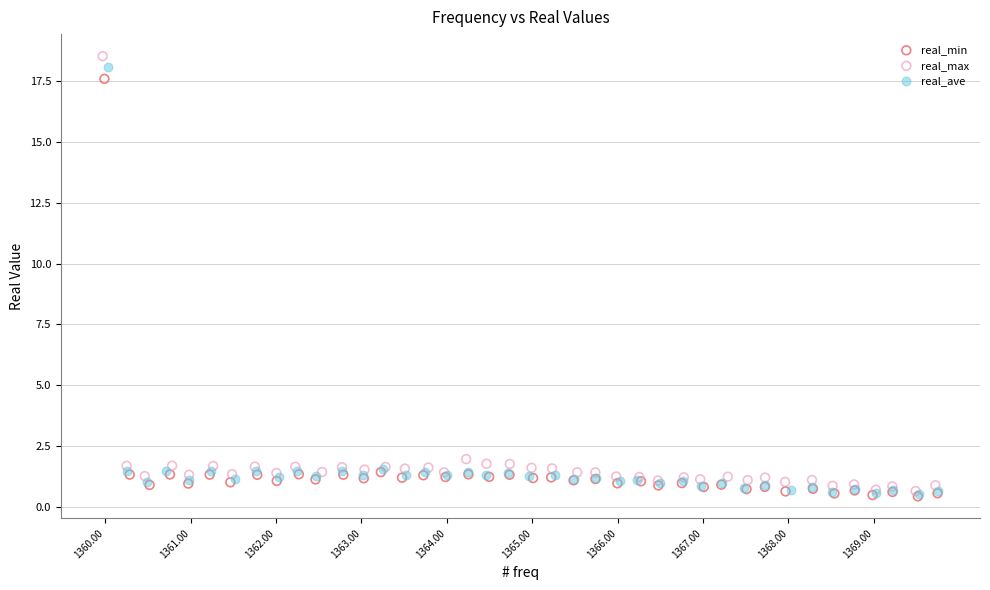

What are all the series names shown in the legend?

real_min, real_max, real_ave